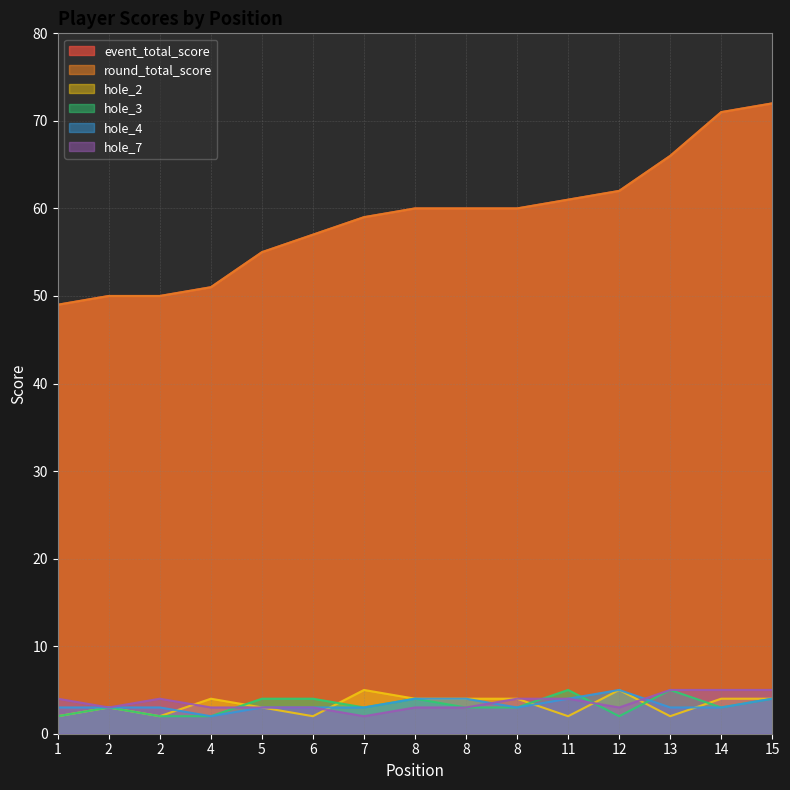

How many values in the hole_7 series exceed 3?

7